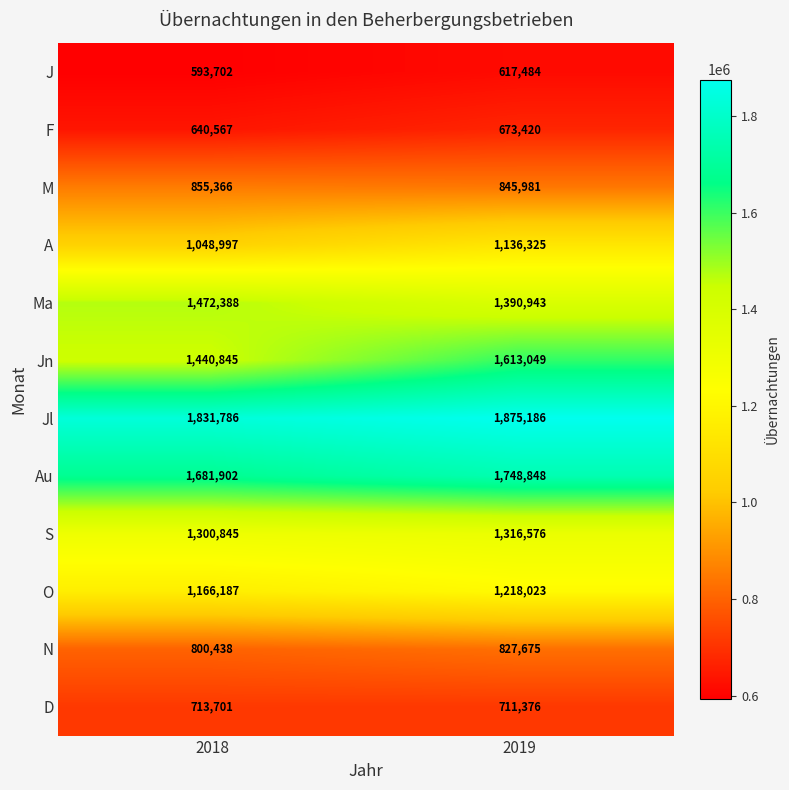

Reading left to right, list all the values displayed in this chart.

J: 593702	617484
F: 640567	673420
M: 855366	845981
A: 1048997	1136325
Ma: 1472388	1390943
Jn: 1440845	1613049
Jl: 1831786	1875186
Au: 1681902	1748848
S: 1300845	1316576
O: 1166187	1218023
N: 800438	827675
D: 713701	711376